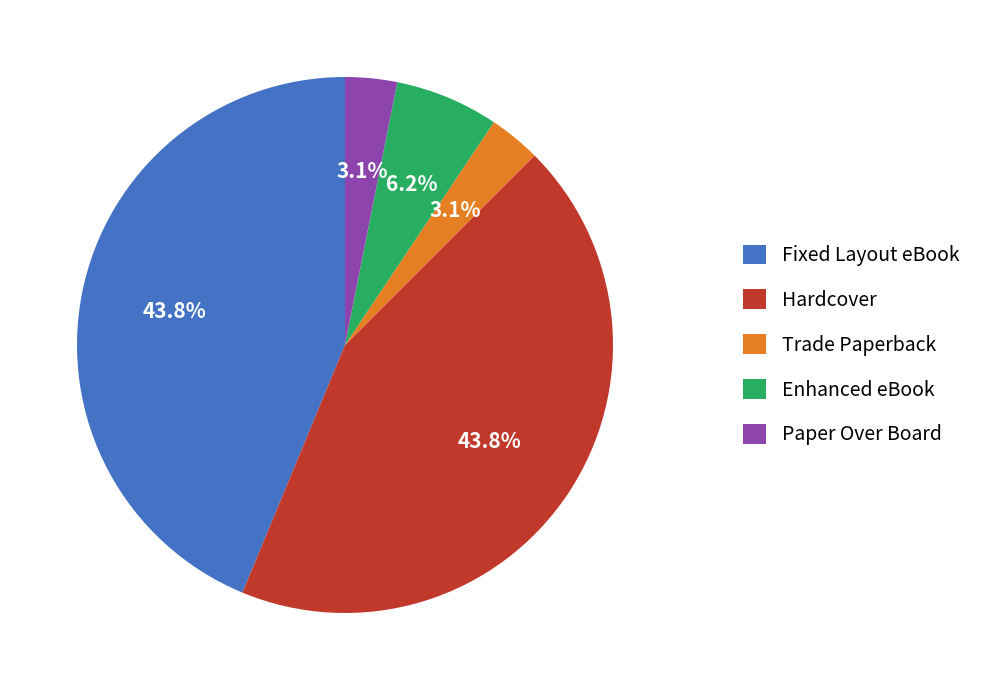

Combined, do Hardcover and Fixed Layout eBook account for over 50%?

Yes